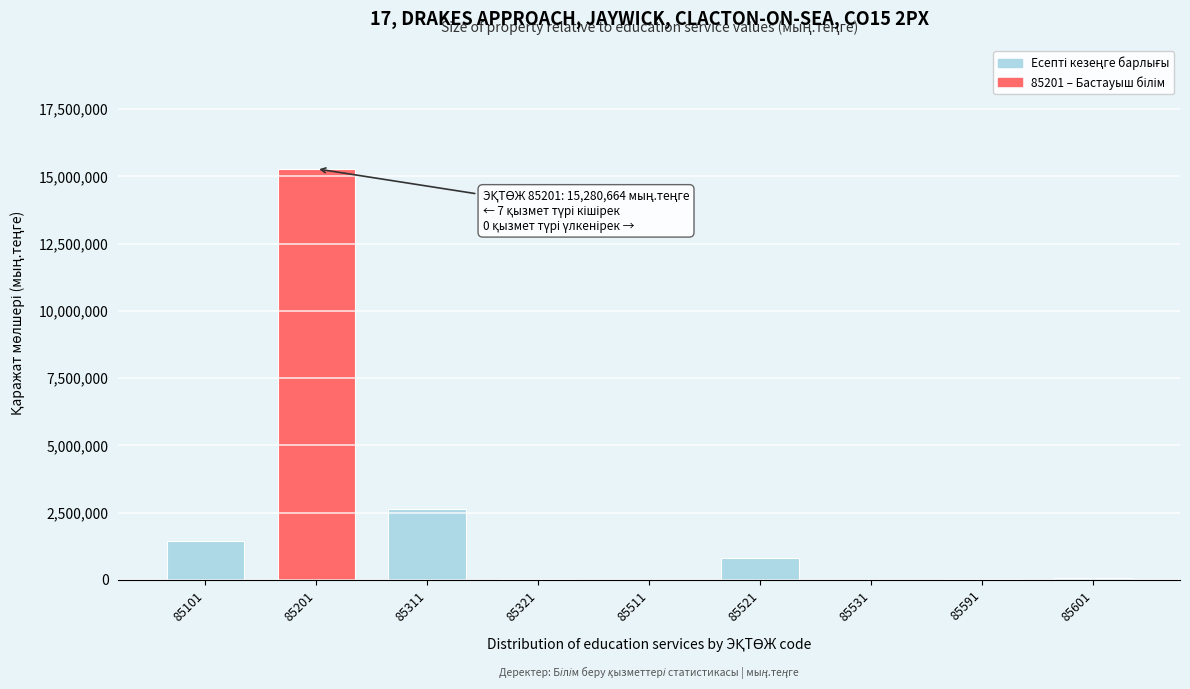

What is the sum of all values?

20300988